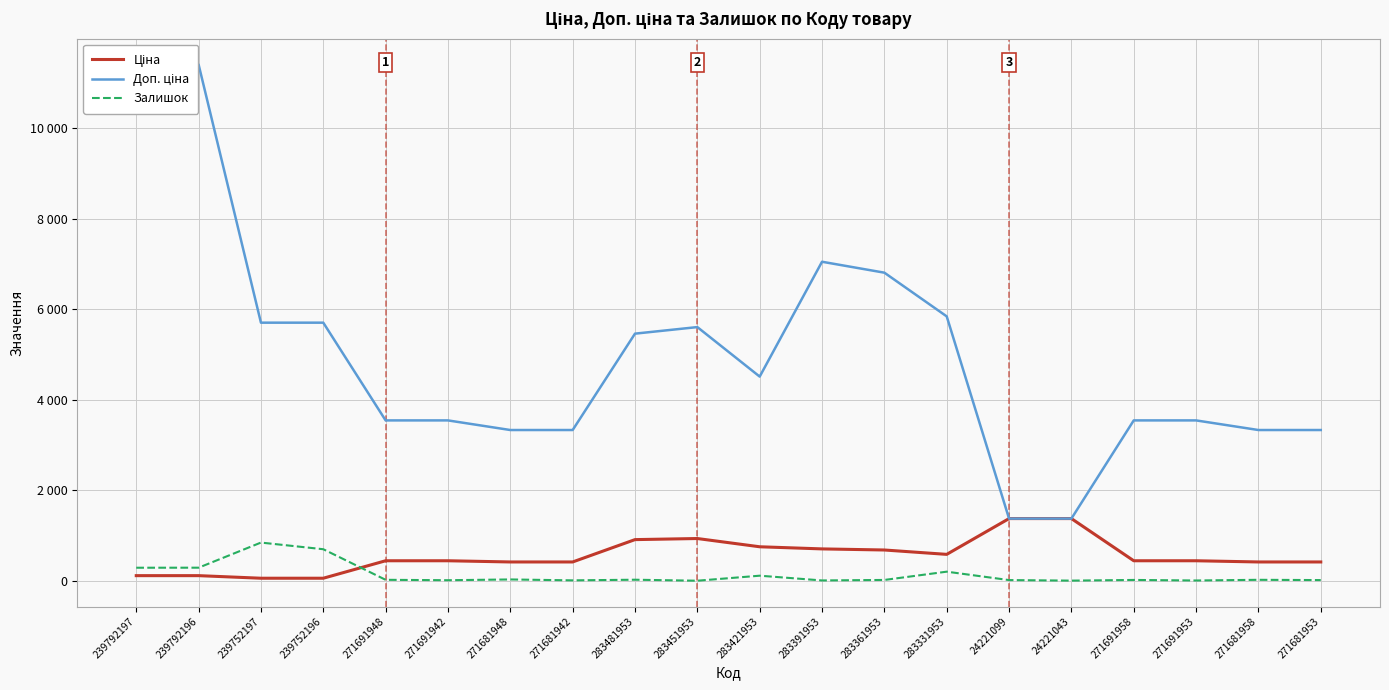

Reading right to left, list all the values displayed in this chart.

Ціна: 271681953=416.6	271681958=416.6	271691953=443.1	271691958=443.1	24221043=1375.4	24221099=1375.4	283331953=584.4	283361953=681.0	283391953=705.1	283421953=752.2	283451953=934.5	283481953=910.4	271681942=416.6	271681948=416.6	271691942=443.1	271691948=443.1	239752196=57.0	239752197=57.0	239792196=114.1	239792197=114.1
Доп. ціна: 271681953=3332.5	271681958=3332.5	271691953=3545.0	271691958=3545.0	24221043=1375.0	24221099=1375.0	283331953=5843.9	283361953=6809.8	283391953=7051.3	283421953=4513.3	283451953=5607.2	283481953=5462.3	271681942=3332.5	271681948=3332.5	271691942=3545.0	271691948=3545.0	239752196=5705.0	239752197=5705.0	239792196=11410.0	239792197=11410.0
Залишок: 271681953=16.0	271681958=22.0	271691953=7.0	271691958=19.0	24221043=4.0	24221099=16.0	283331953=202.0	283361953=19.0	283391953=8.0	283421953=113.0	283451953=2.0	283481953=24.0	271681942=10.0	271681948=30.0	271691942=13.0	271691948=22.0	239752196=698.0	239752197=845.0	239792196=290.0	239792197=289.0